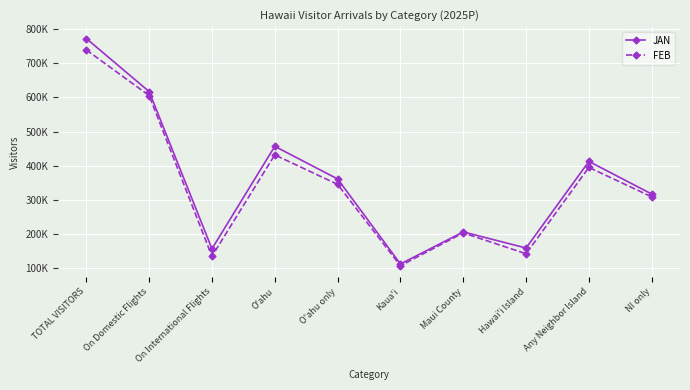

What is the difference between the FEB values at Kaua'i and On Domestic Flights?

499716.3